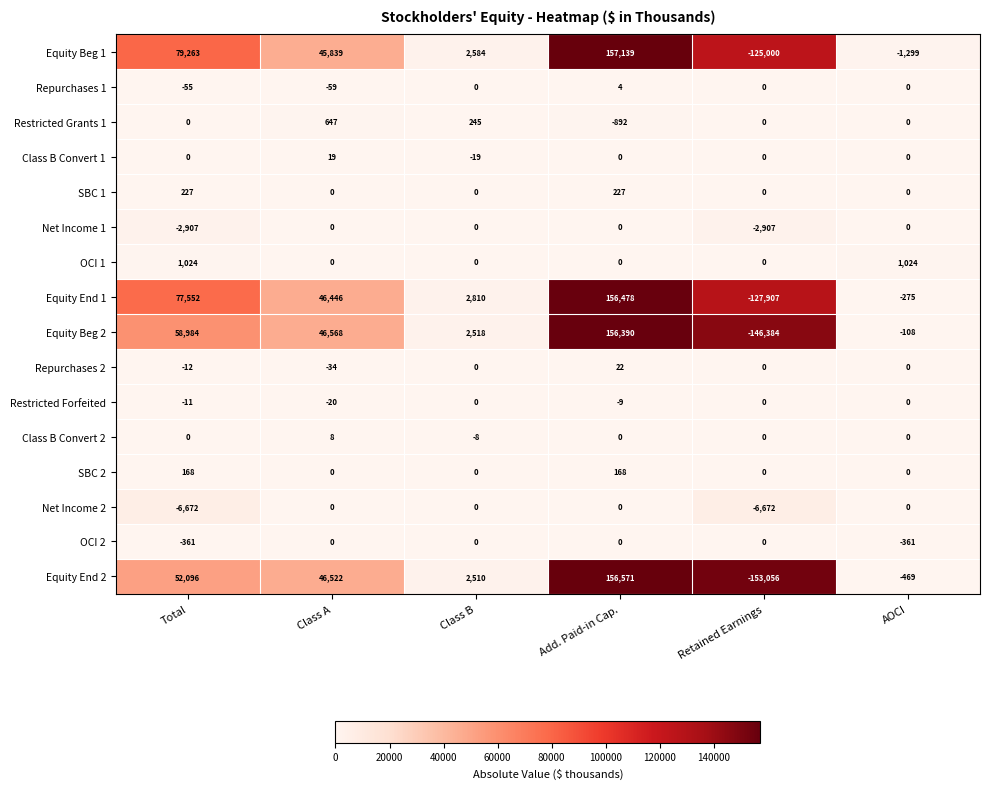

At which label is Equity End 2 closest to 1757?

Class B